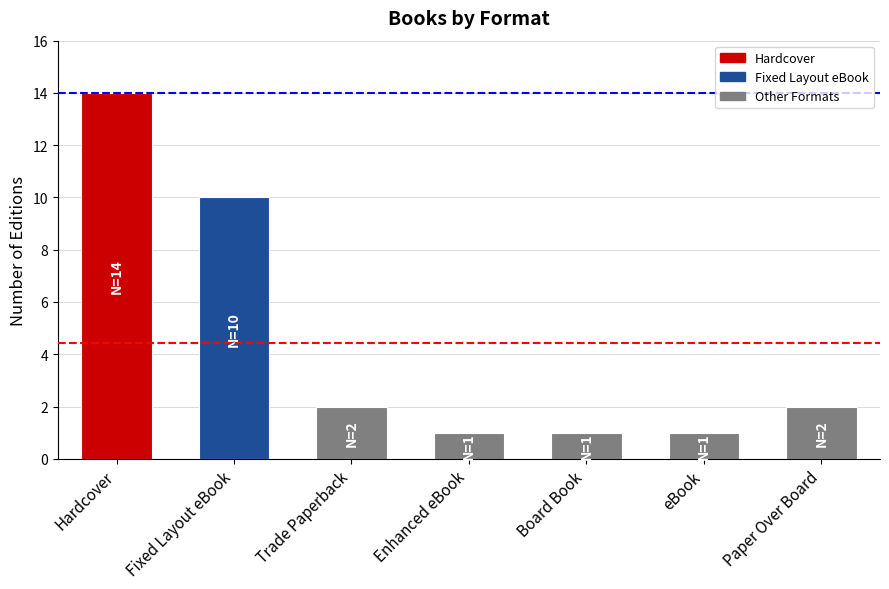

The chart shows a value of 1 at Trade Paperback. True or false?

False